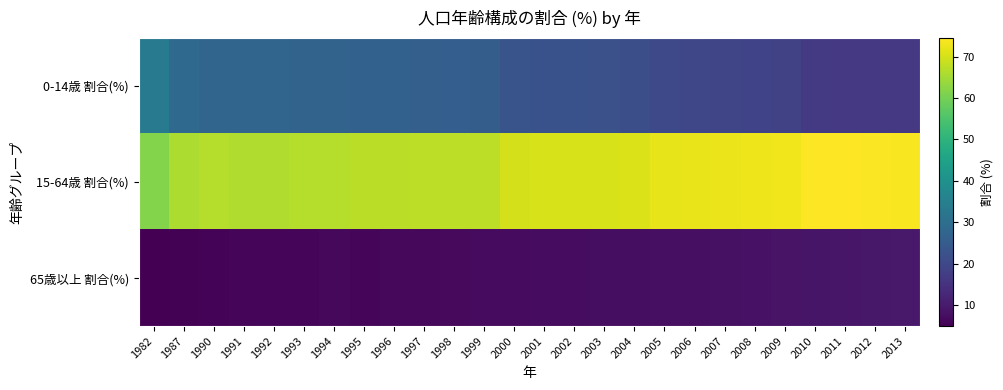

Rank the series at 1990 from lowest to highest value.

65歳以上 割合(%), 0-14歳 割合(%), 15-64歳 割合(%)